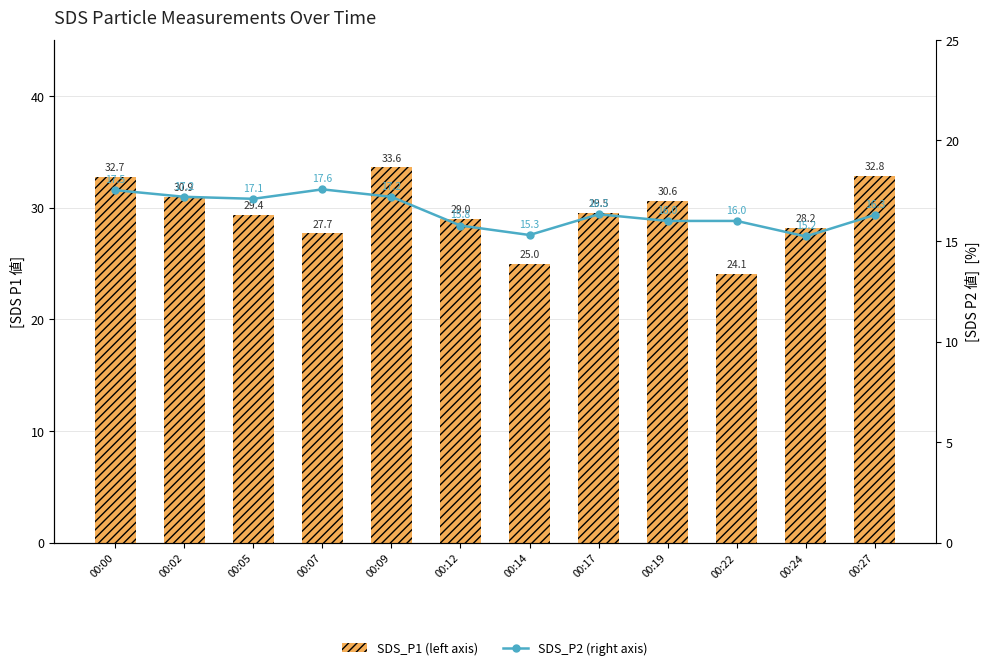

At which label does SDS_P2 (right axis) reach its peak?

00:07